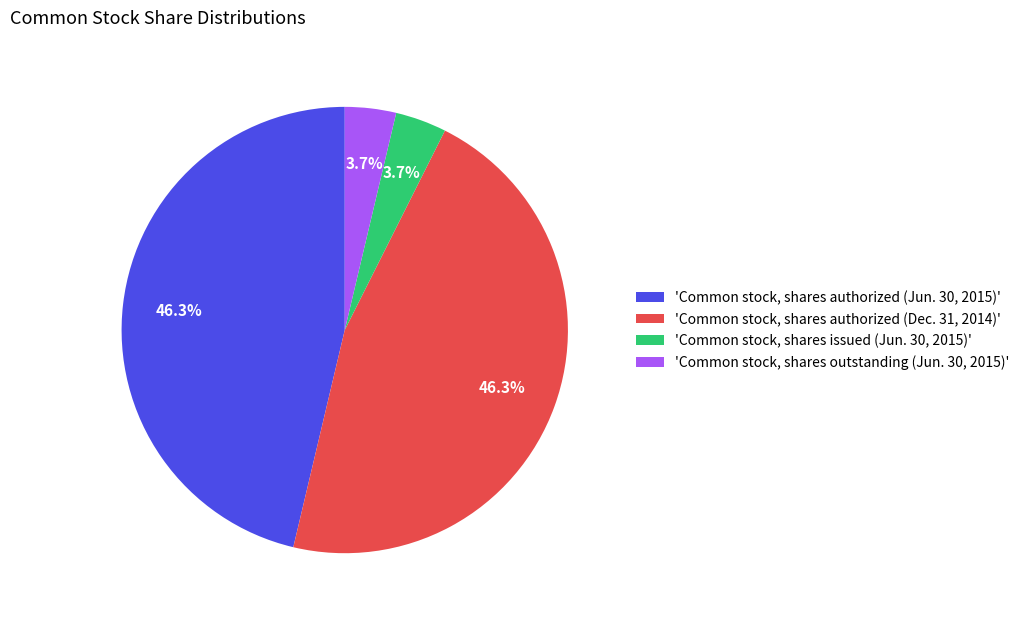

What is the ratio of the value at 'Common stock, shares outstanding (Jun. 30, 2015)' to the value at 'Common stock, shares issued (Jun. 30, 2015)'?

1.0